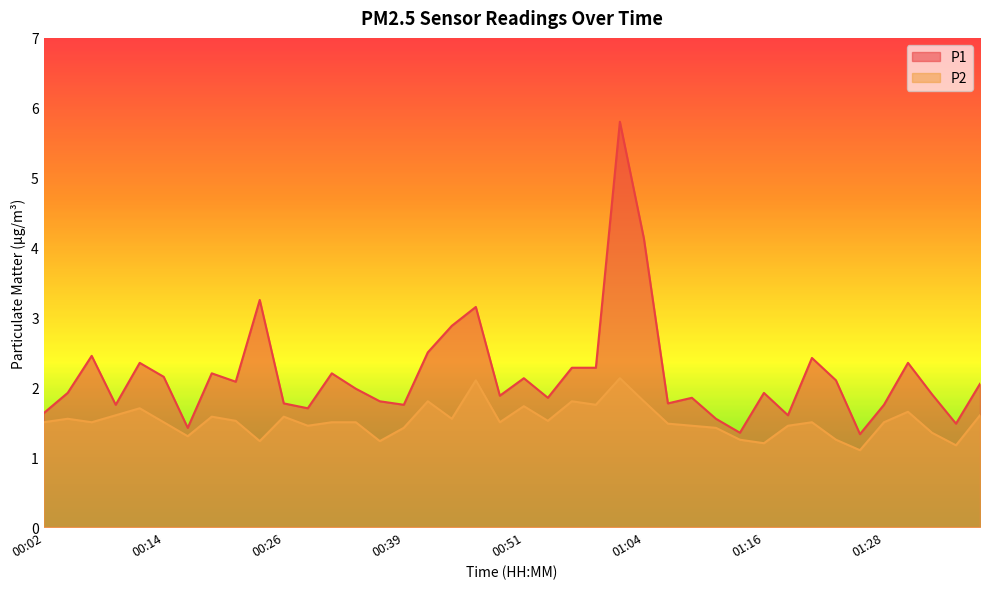

At 00:36, list the series in order from smallest to largest.

P2, P1